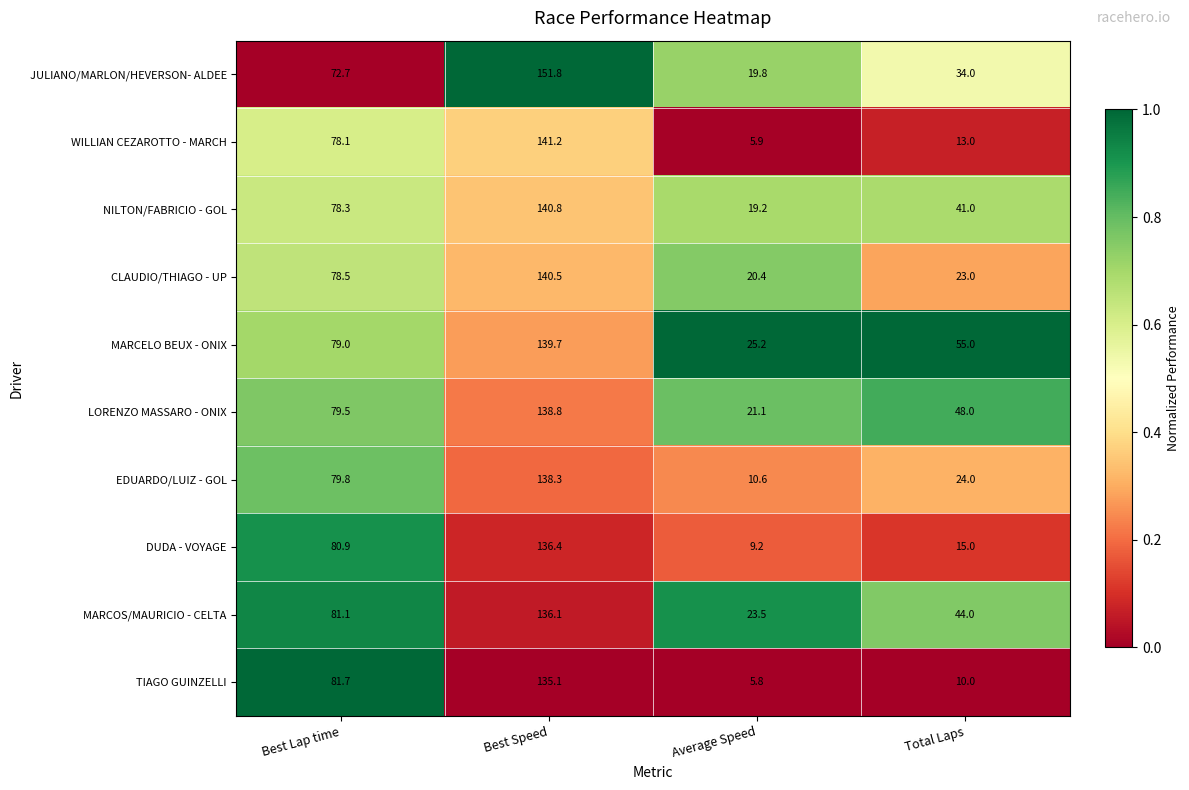

Is the value of JULIANO/MARLON/HEVERSON- ALDEE at Best Lap time greater than the value of NILTON/FABRICIO - GOL at Best Lap time?

No